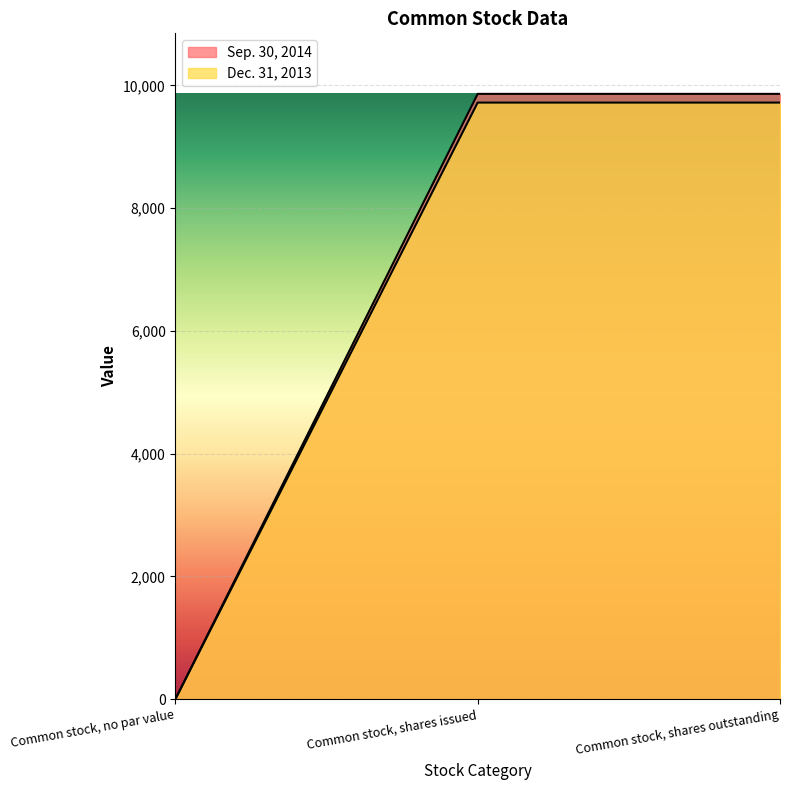

Is the value of Sep. 30, 2014 at Common stock, shares issued greater than the value of Dec. 31, 2013 at Common stock, shares issued?

Yes